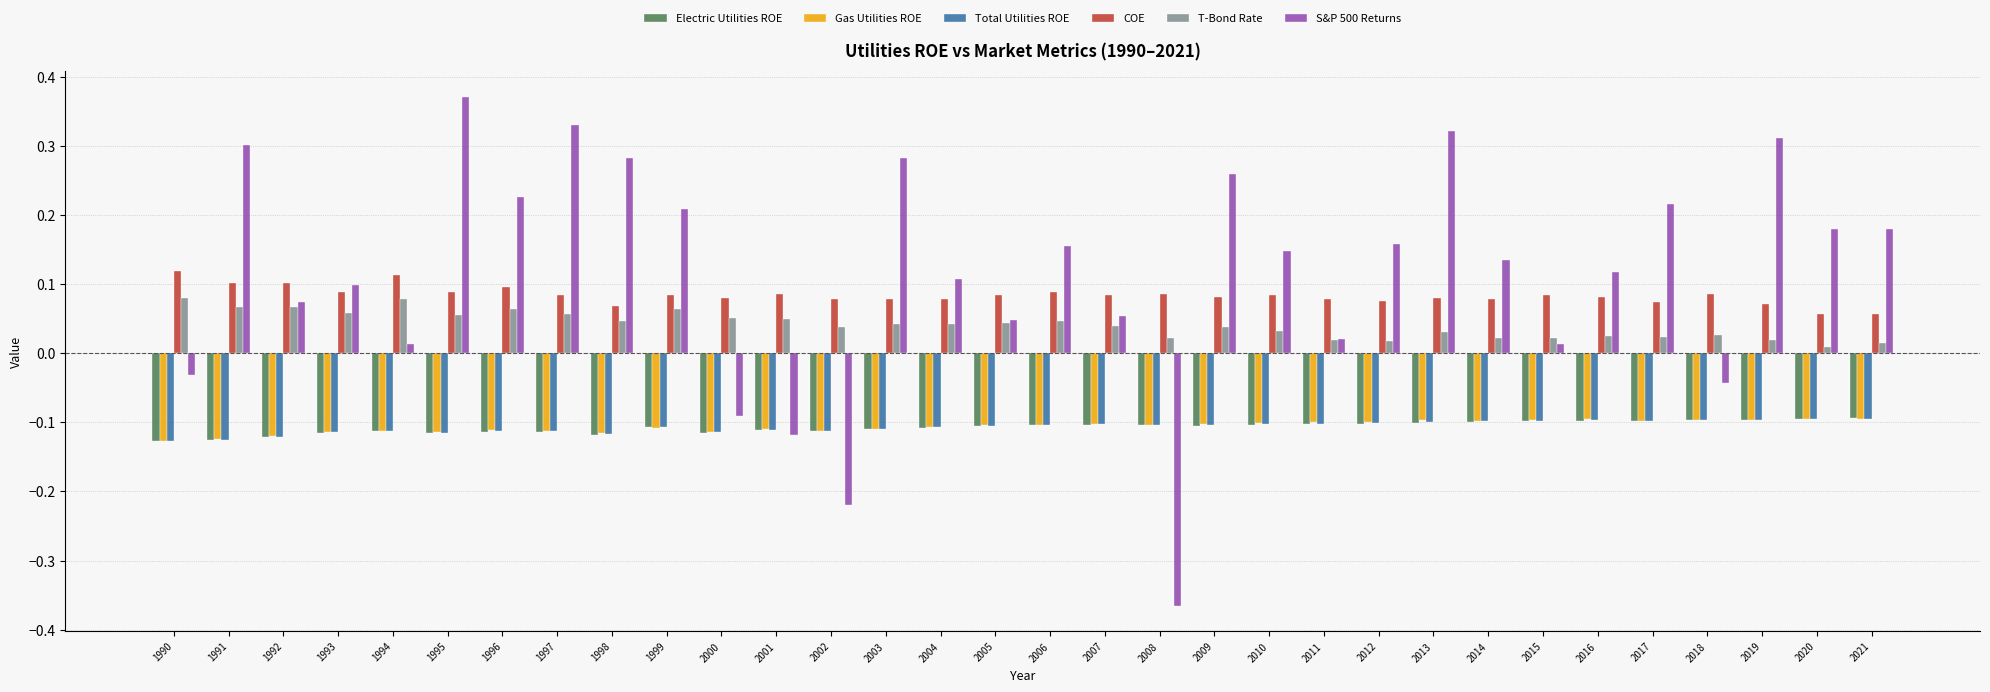

Which series has the largest range (max minus min)?

S&P 500 Returns